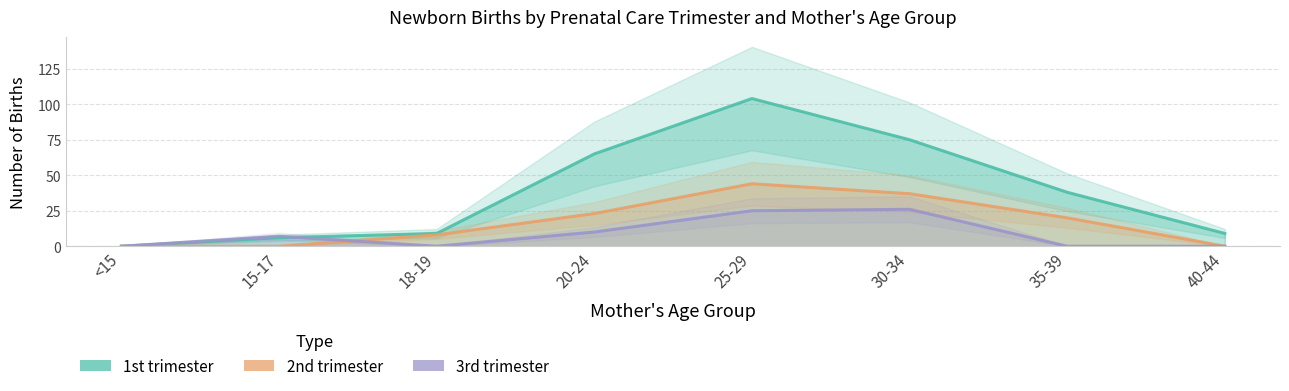

What is the total value across all series at 30-34?

138